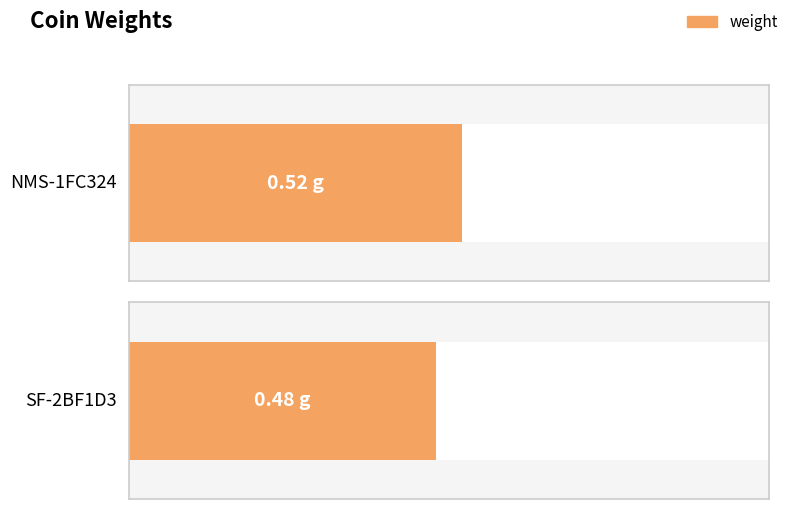

Count the values in the range 0 to 1.

2